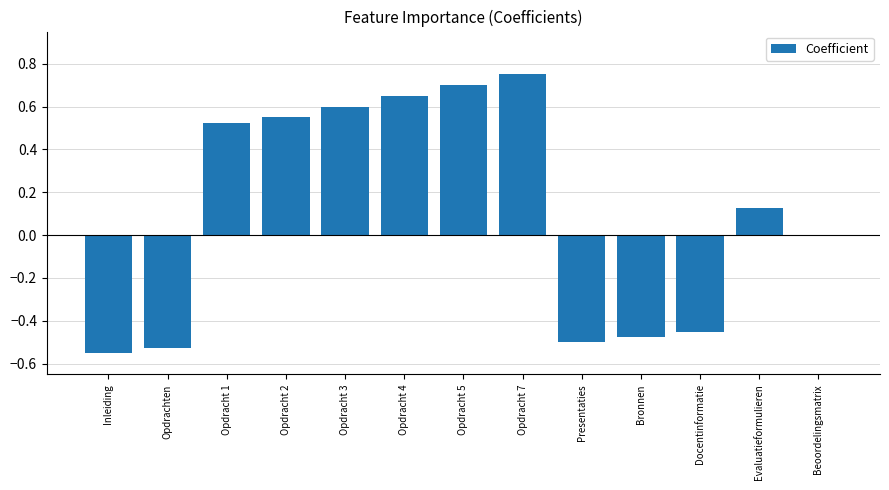

What is the change in value from Presentaties to Beoordelingsmatrix?

+0.5